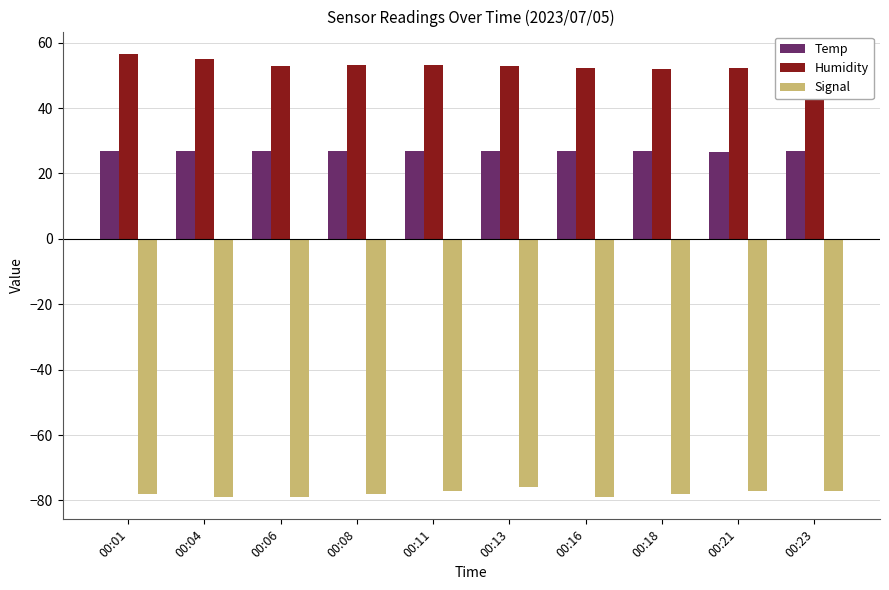

What is the difference between the Signal values at 00:08 and 00:21?

1.0